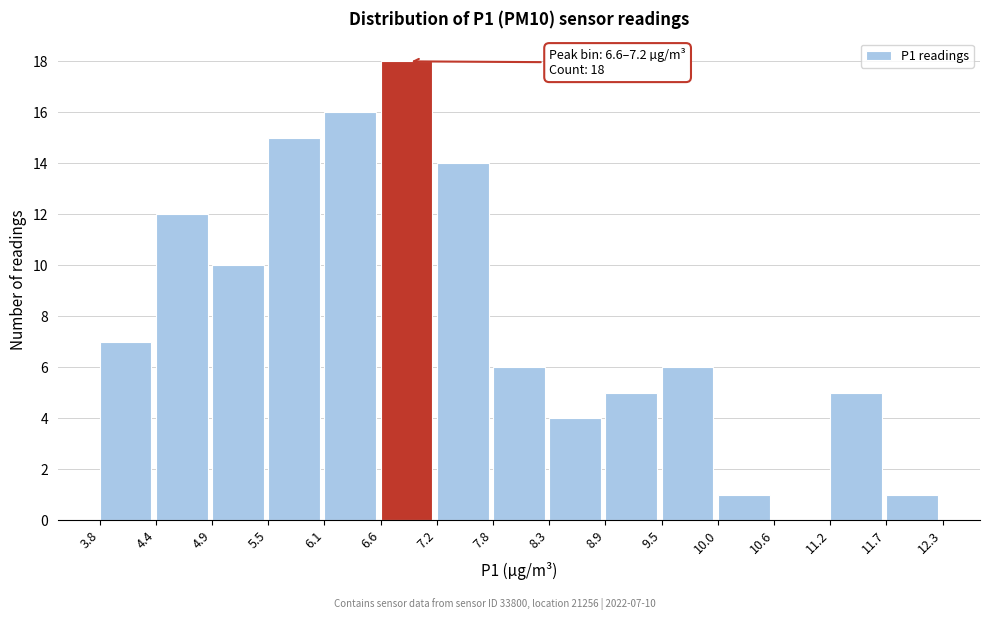

Which range on the x-axis has the tallest bar?

6.6 to 7.2